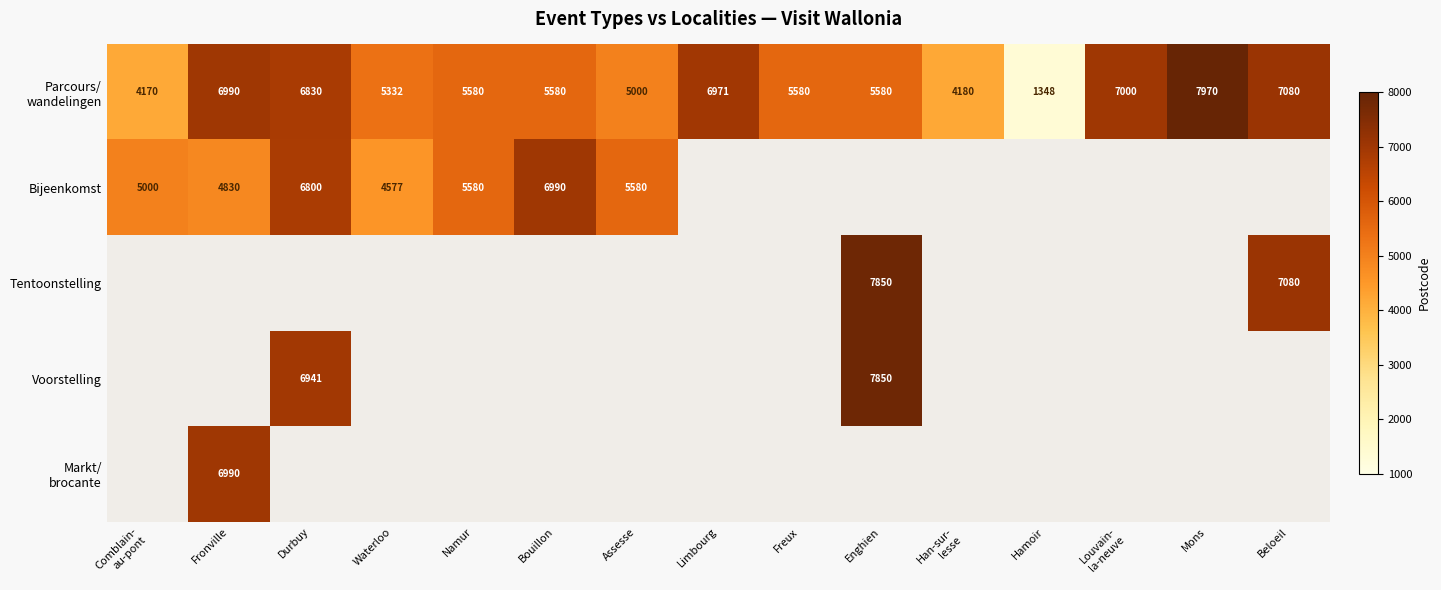

Is it true that Parcours/ wandelingen equals 6990.0 at Fronville?

True